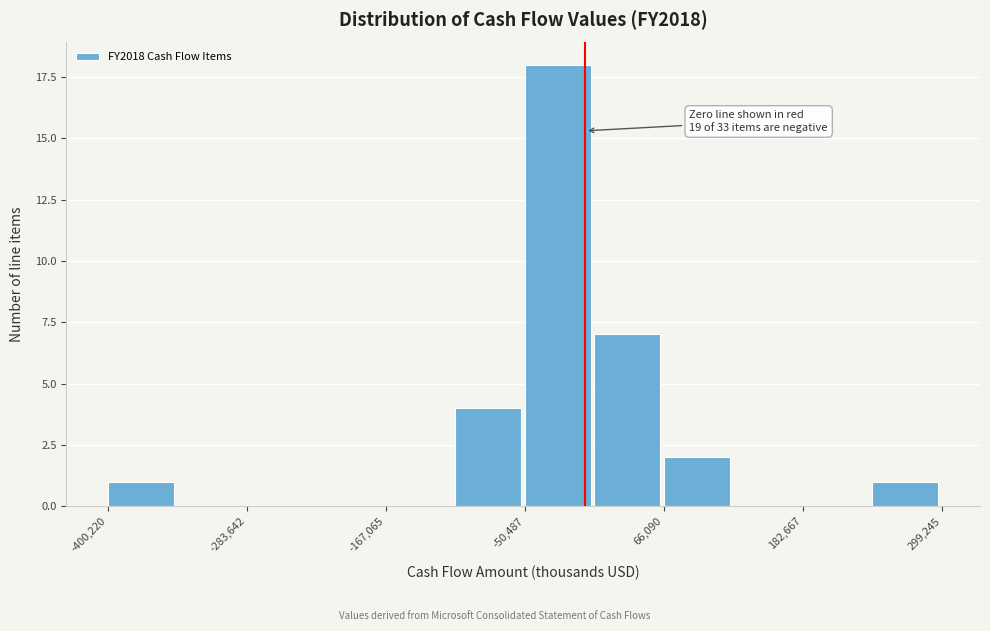

Read against the x-axis, roughly where is the centre of the tallest bar?

-20000